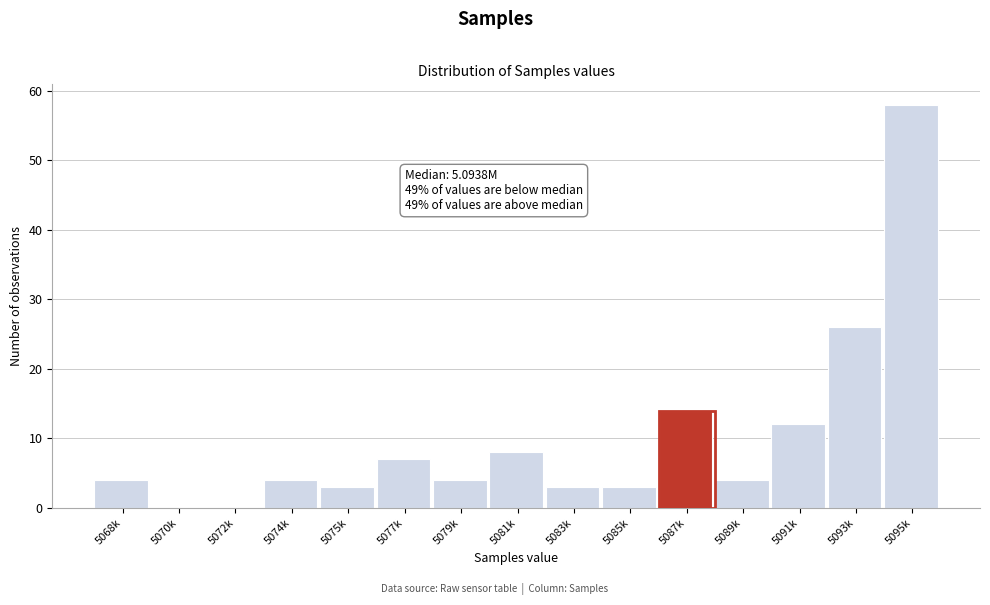

Reading right to left, transcribe all the data shown in this chart.

5095k=58	5093k=26	5091k=12	5089k=4	5087k=14	5085k=3	5083k=3	5081k=8	5079k=4	5077k=7	5075k=3	5074k=4	5072k=0	5070k=0	5068k=4